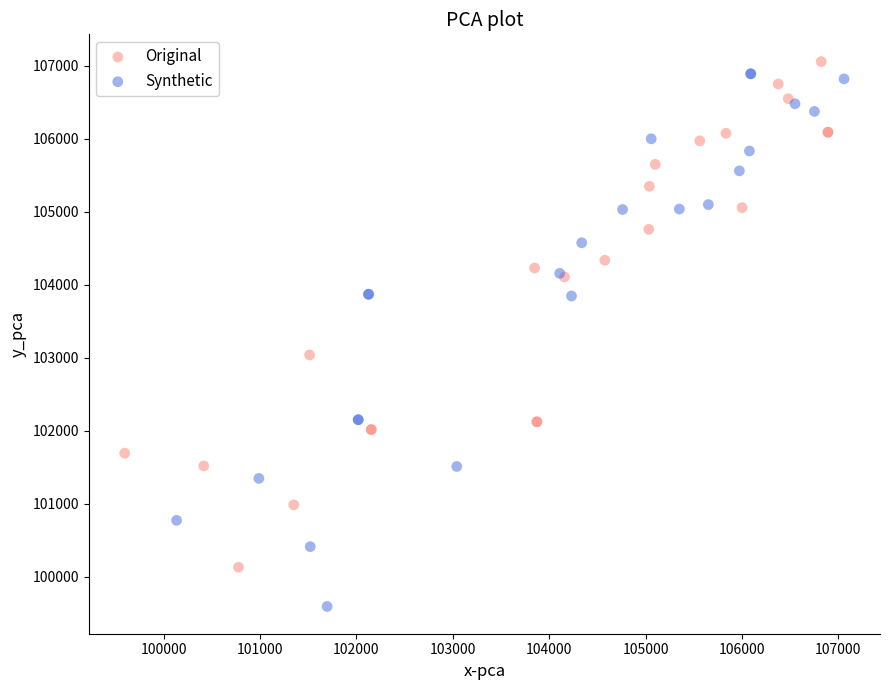

Which series reaches the minimum Y coordinate?

Synthetic